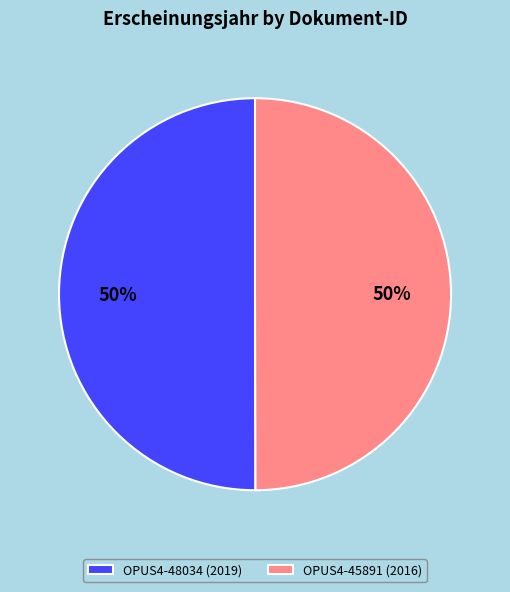

What is the ratio of the value at OPUS4-48034 (2019) to the value at OPUS4-45891 (2016)?

1.0